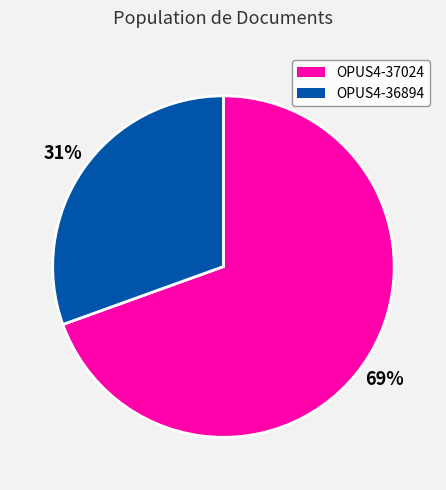

Is OPUS4-36894 the majority of the pie?

No